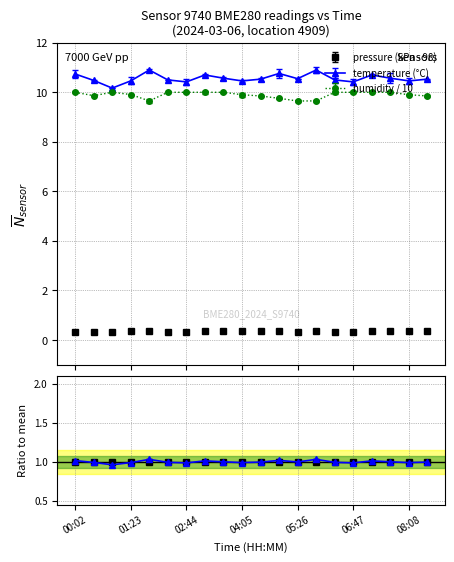

Where is the first local maximum for pressure?

01:50